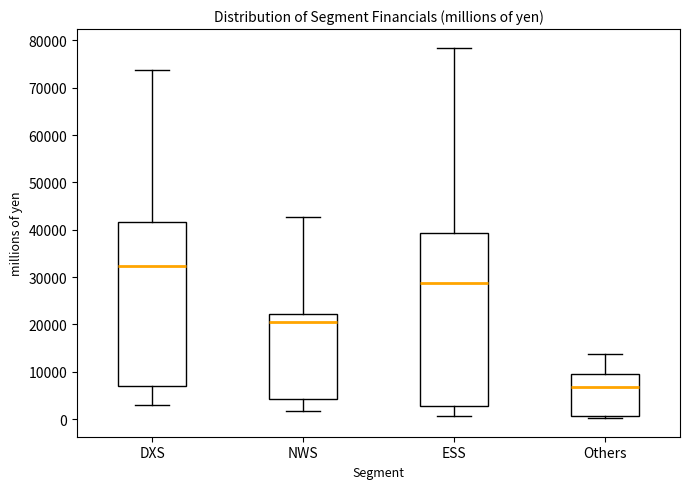

Where does the lower whisker of the box for NWS end on the y-axis? The values are not printed on the chart, so give them approximately, as read against the axis.

2000